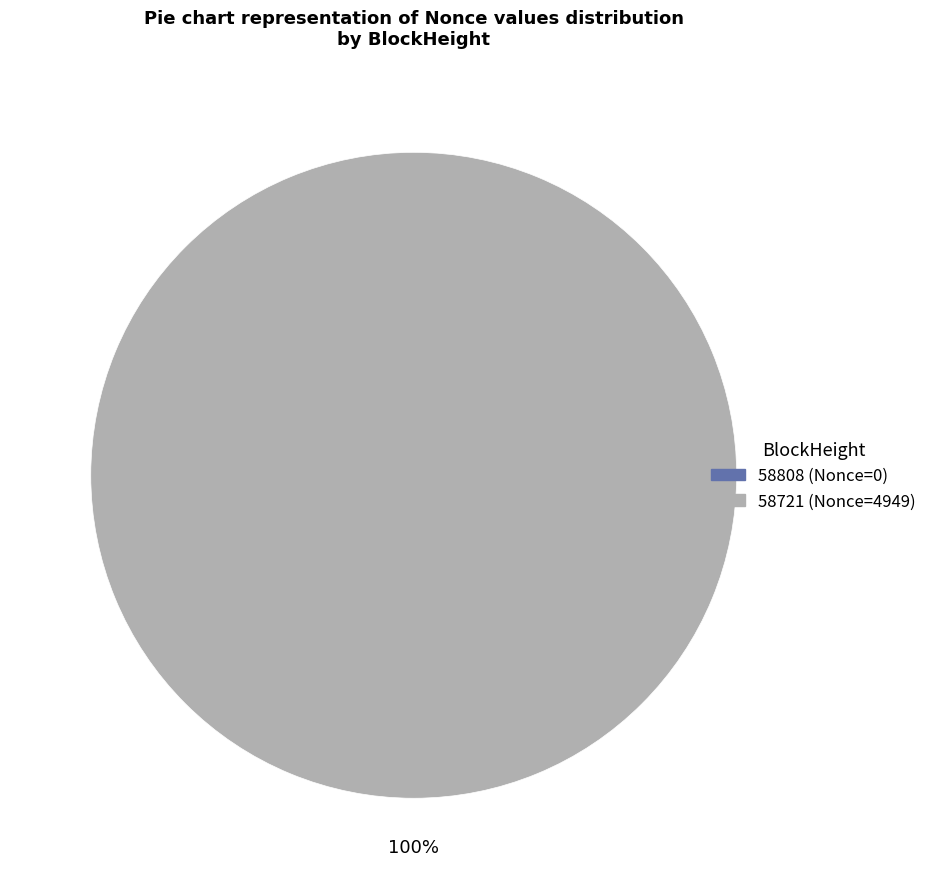

Count the number of slices in the pie.

2